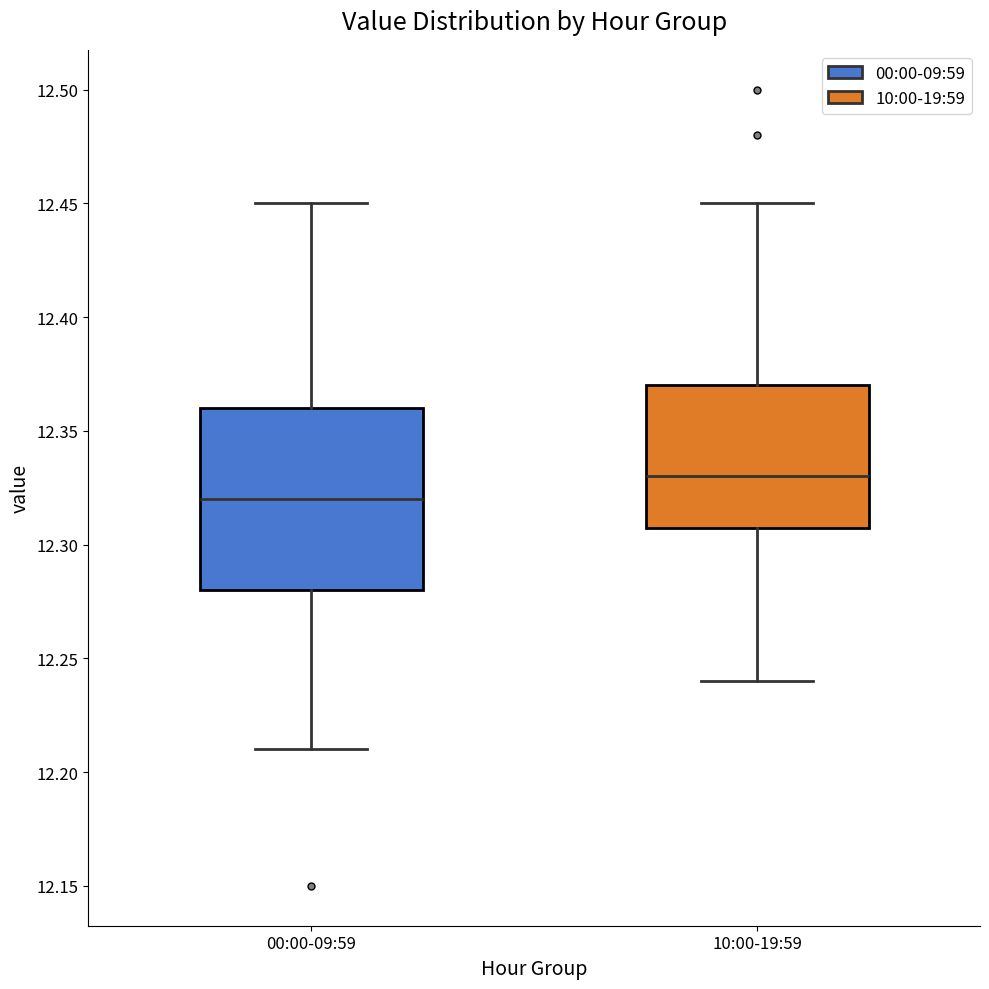

Comparing the boxes themselves (not the whiskers), which one is the tallest?

00:00-09:59